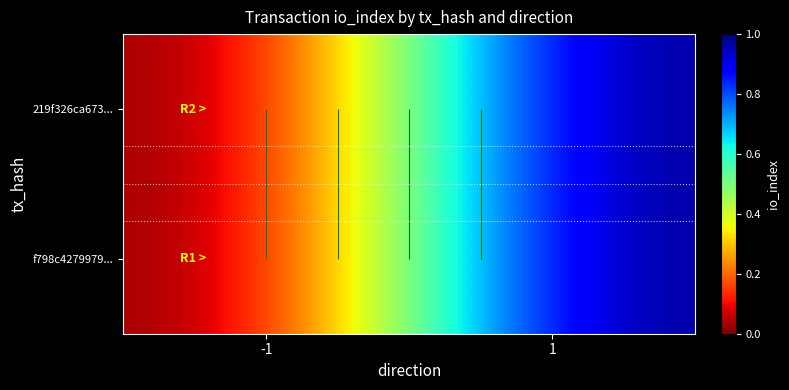

List the labels in order of f798c4279979... value, smallest first.

-1, 1